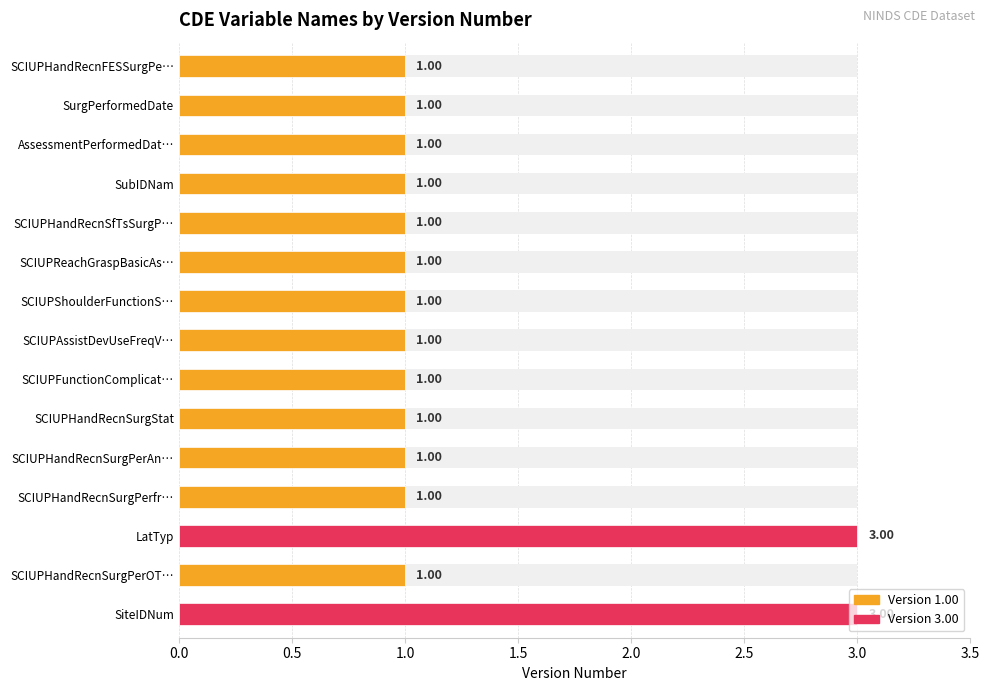

Reading right to left, transcribe all the data shown in this chart.

3	1	3	1	1	1	1	1	1	1	1	1	1	1	1